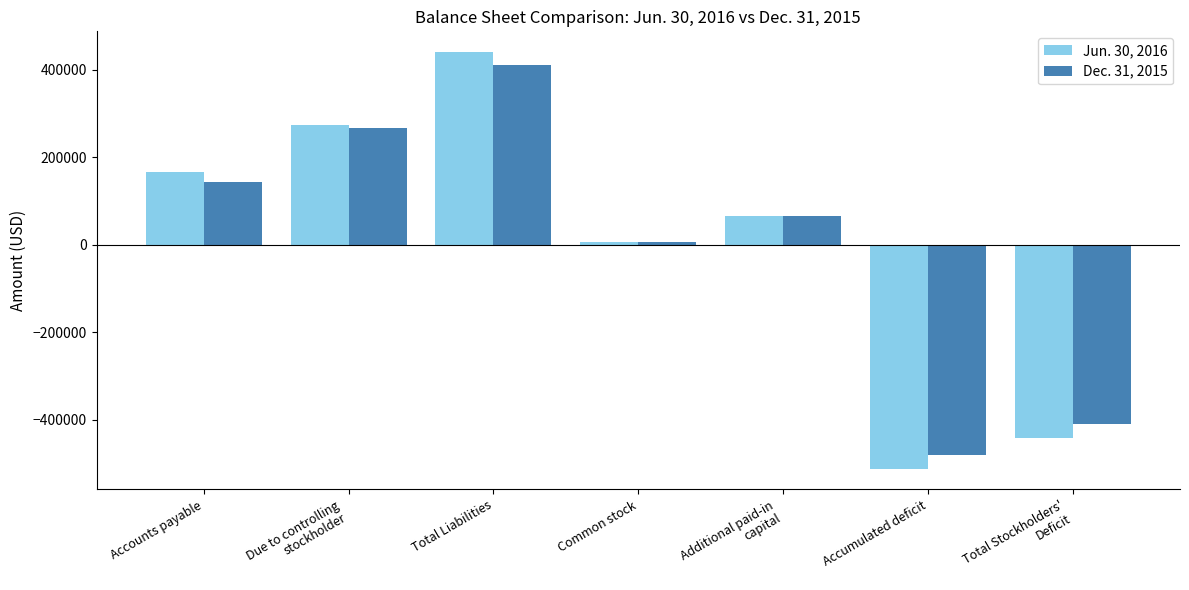

What are all the series names shown in the legend?

Jun. 30, 2016, Dec. 31, 2015